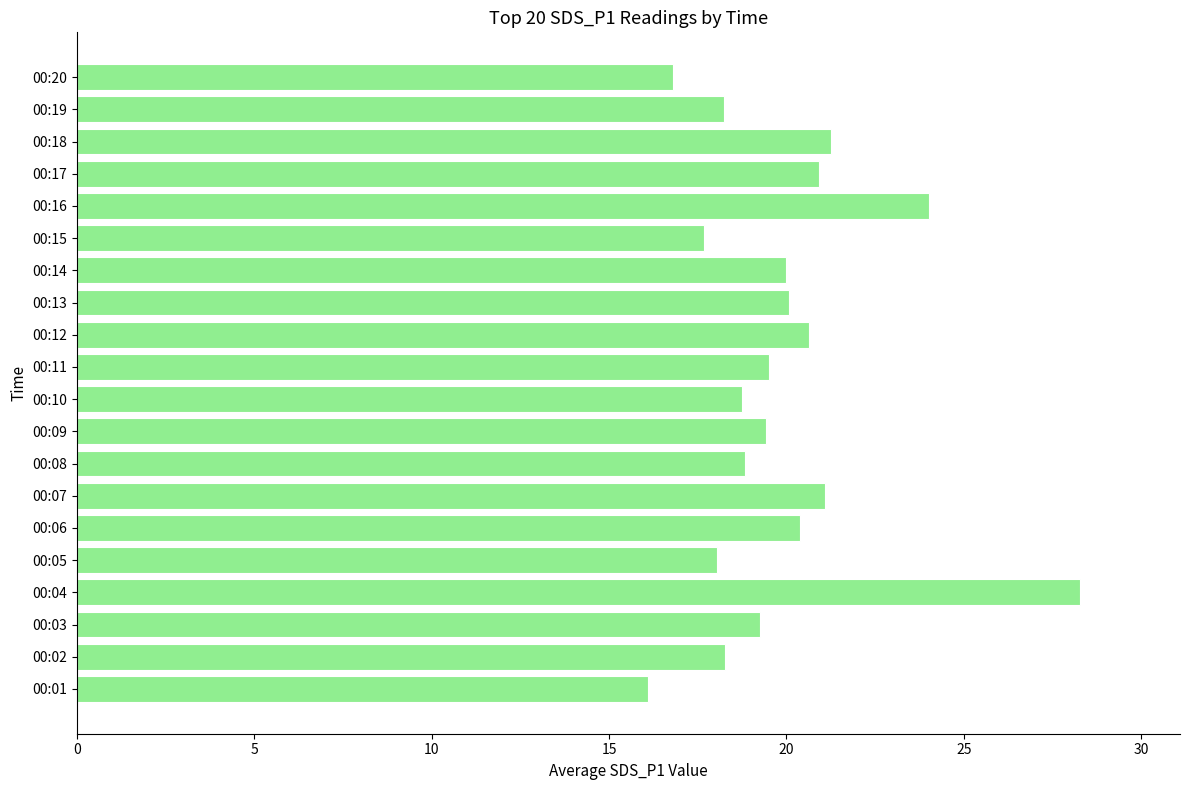

What is the difference between the maximum and minimum values?

12.2